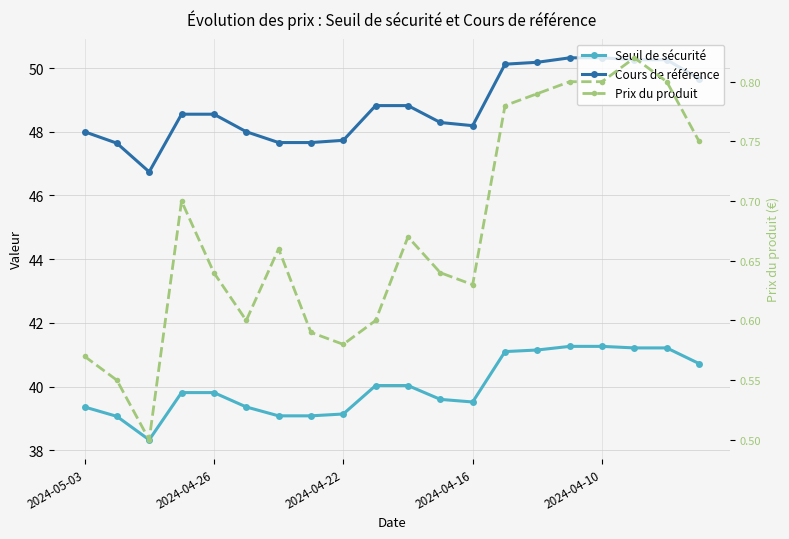

At which label does Cours de référence reach its peak?

15